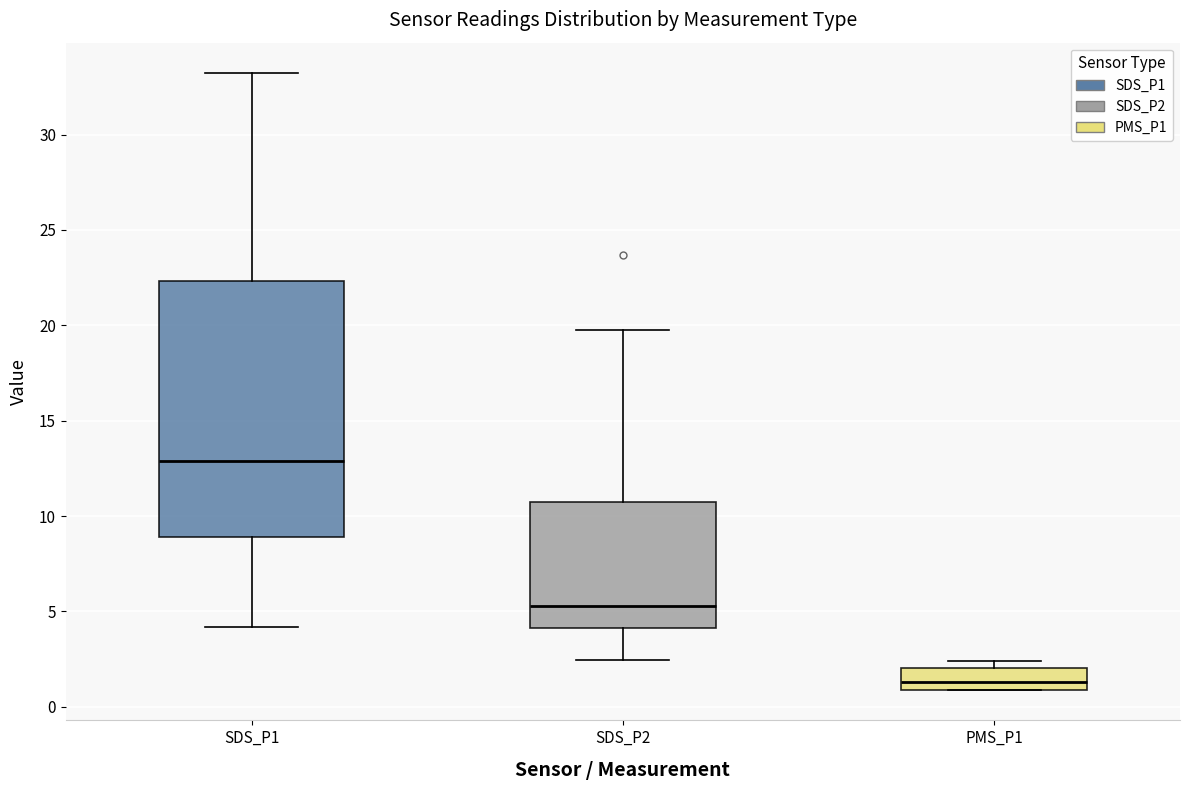

Reading left to right, read every box against the y-axis: the position of its median line, the range the box covers, and the ends of its whiskers. The values are not printed on the chart, so give them approximately, as read against the axis.

SDS_P1: median 13.0, box 9.0 to 22.5, whiskers 4.0 to 33.0
SDS_P2: median 5.5, box 4.0 to 11.0, whiskers 2.5 to 20.0
PMS_P1: median 1.5, box 1.0 to 2.0, whiskers 1.0 to 2.5